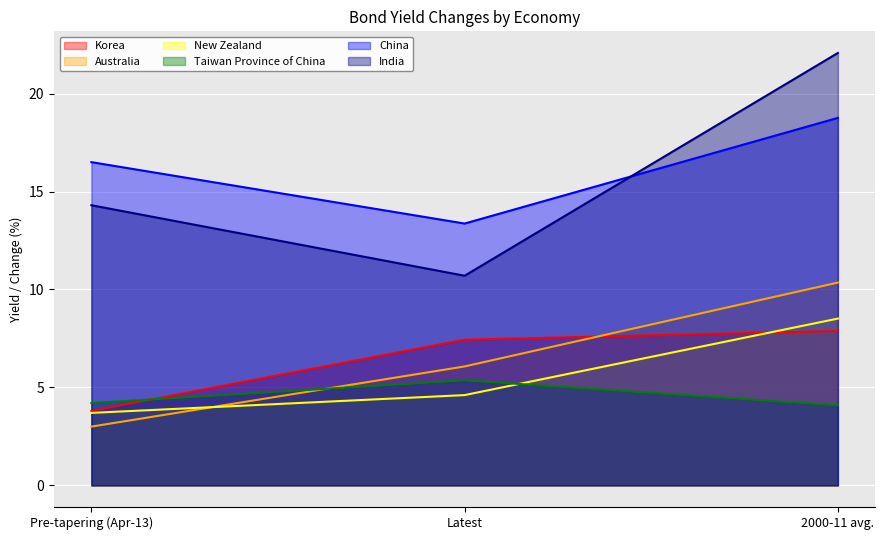

Rank the series by their maximum value, from highest to lowest.

India, China, Australia, New Zealand, Korea, Taiwan Province of China